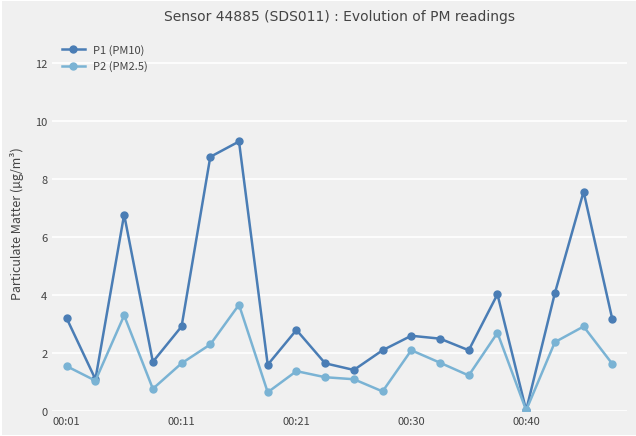

What is the value of the P1 (PM10) point at the 11th from the left?

1.4